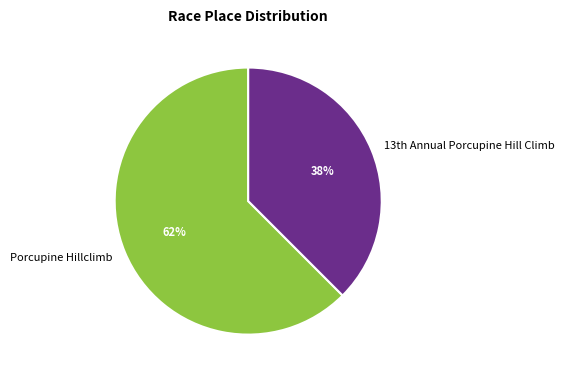

What is the largest slice in the pie chart?

Porcupine Hillclimb